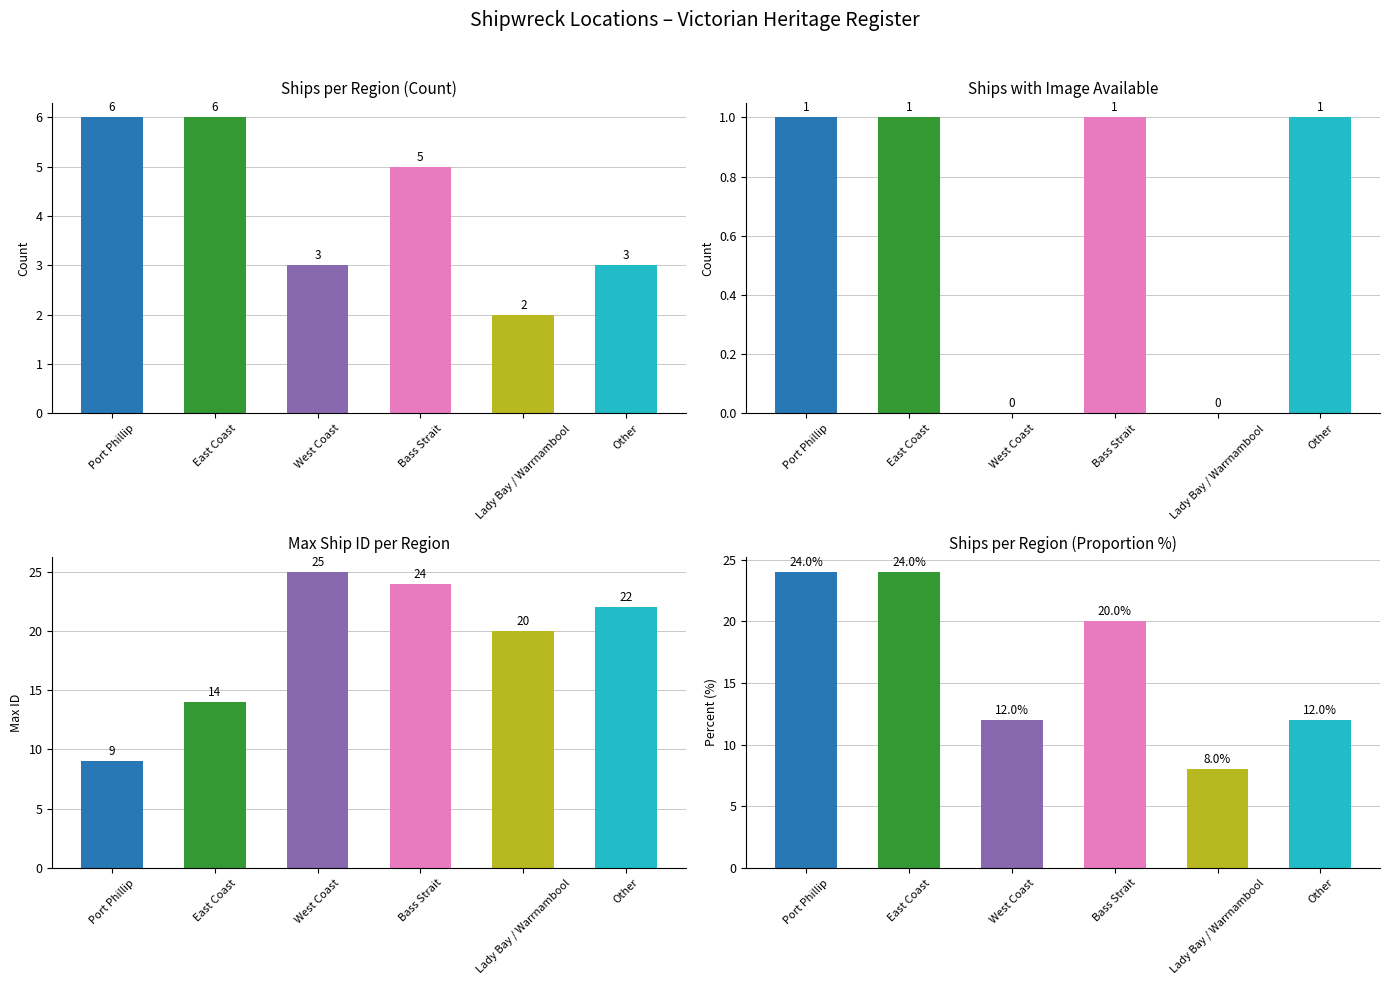

Reading right to left, list all the values displayed in this chart.

Ships per Region (Count): Other=3	Lady Bay / Warrnambool=2	Bass Strait=5	West Coast=3	East Coast=6	Port Phillip=6
Ships with Image Available: Other=1	Lady Bay / Warrnambool=0	Bass Strait=1	West Coast=0	East Coast=1	Port Phillip=1
Max Ship ID per Region: Other=22	Lady Bay / Warrnambool=20	Bass Strait=24	West Coast=25	East Coast=14	Port Phillip=9
Ships per Region (Proportion %): Other=12	Lady Bay / Warrnambool=8	Bass Strait=20	West Coast=12	East Coast=24	Port Phillip=24